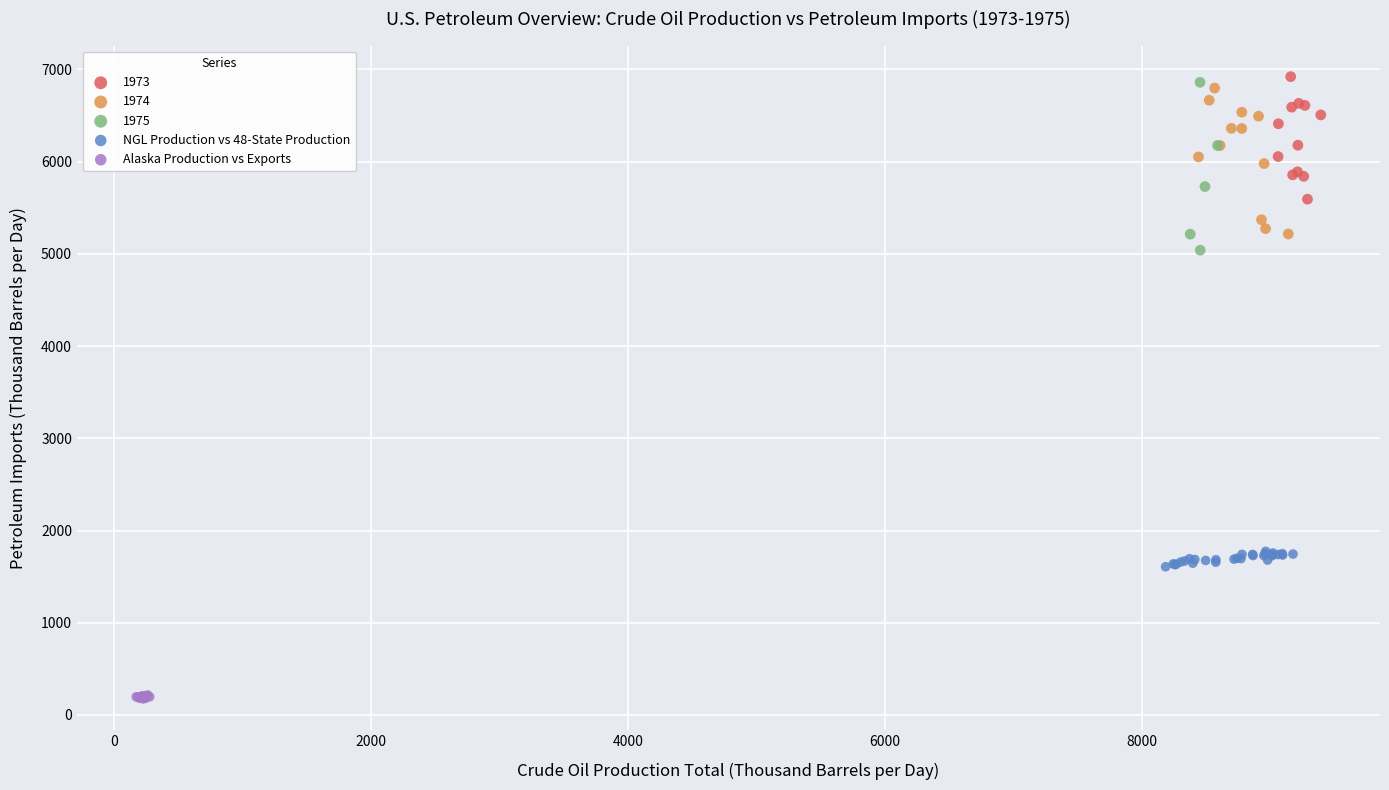

Which series reaches the maximum Y coordinate?

1973